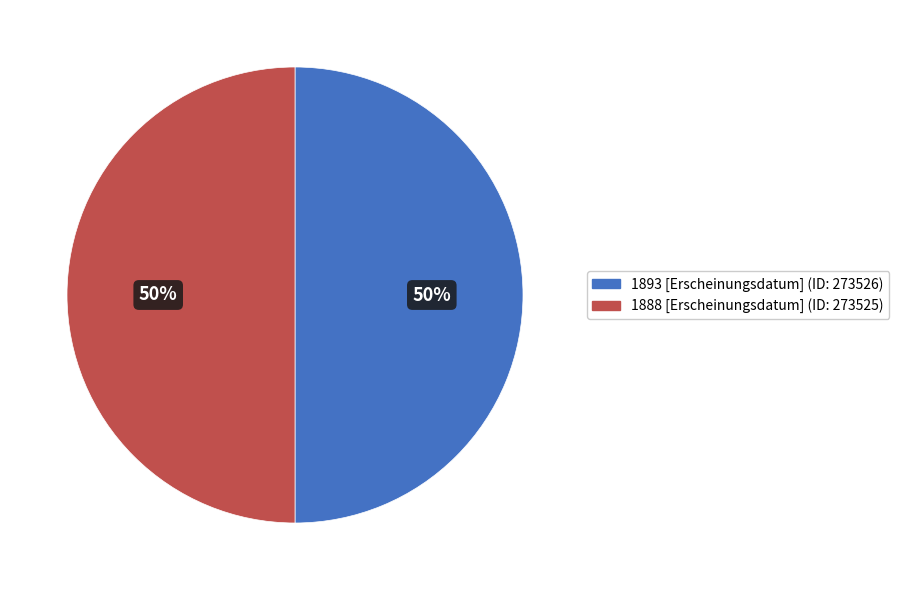

How many segments does this pie chart have?

2